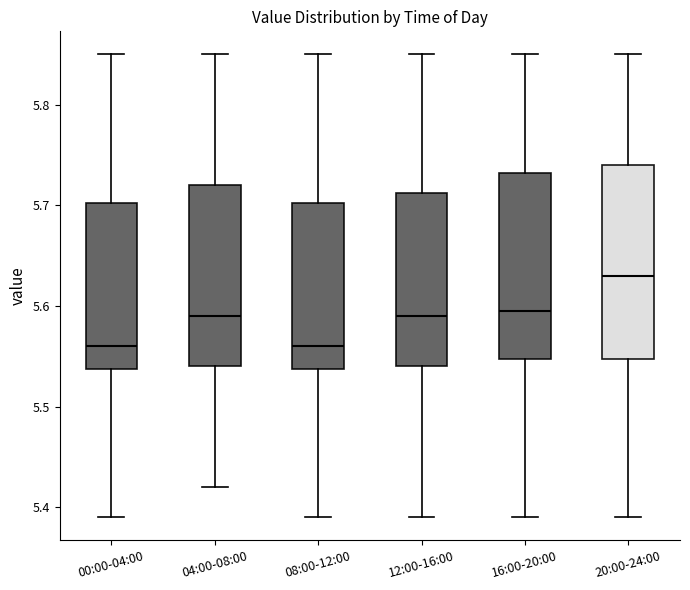

Reading left to right, read every box against the y-axis: the position of its median line, the range the box covers, and the ends of its whiskers. The values are not printed on the chart, so give them approximately, as read against the axis.

00:00-04:00: median 5.56, box 5.54 to 5.70, whiskers 5.39 to 5.85
04:00-08:00: median 5.59, box 5.54 to 5.72, whiskers 5.42 to 5.85
08:00-12:00: median 5.56, box 5.54 to 5.70, whiskers 5.39 to 5.85
12:00-16:00: median 5.59, box 5.54 to 5.71, whiskers 5.39 to 5.85
16:00-20:00: median 5.60, box 5.55 to 5.73, whiskers 5.39 to 5.85
20:00-24:00: median 5.63, box 5.55 to 5.74, whiskers 5.39 to 5.85